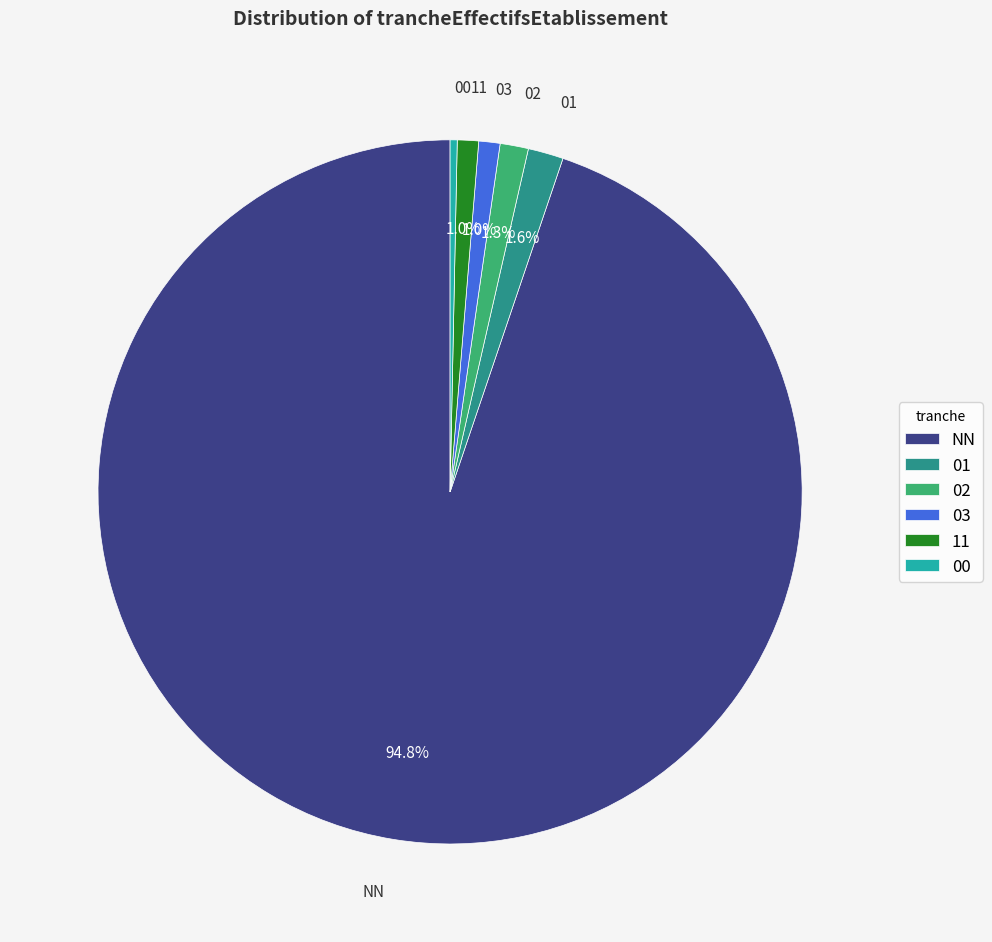

Which category has the biggest portion of the pie?

NN